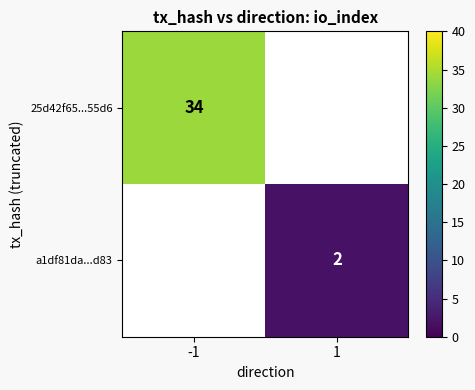

The 25d42f65...55d6 series shows 34 at -1. True or false?

True